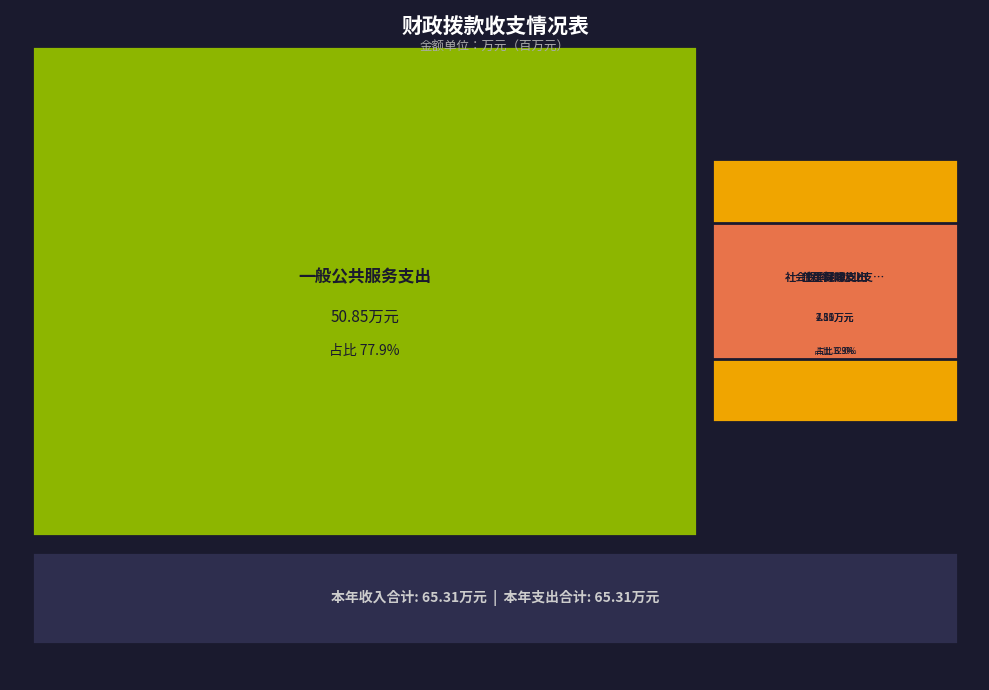

Where is 卫生健康支出 nearest to the value 21?

合计